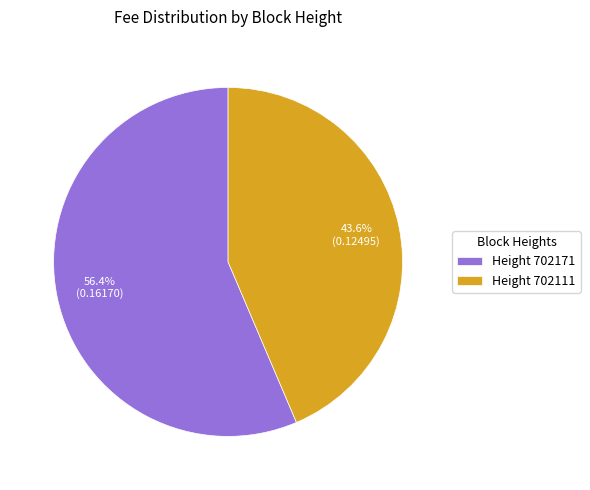

Which has a higher value, Height 702171 or Height 702111?

Height 702171